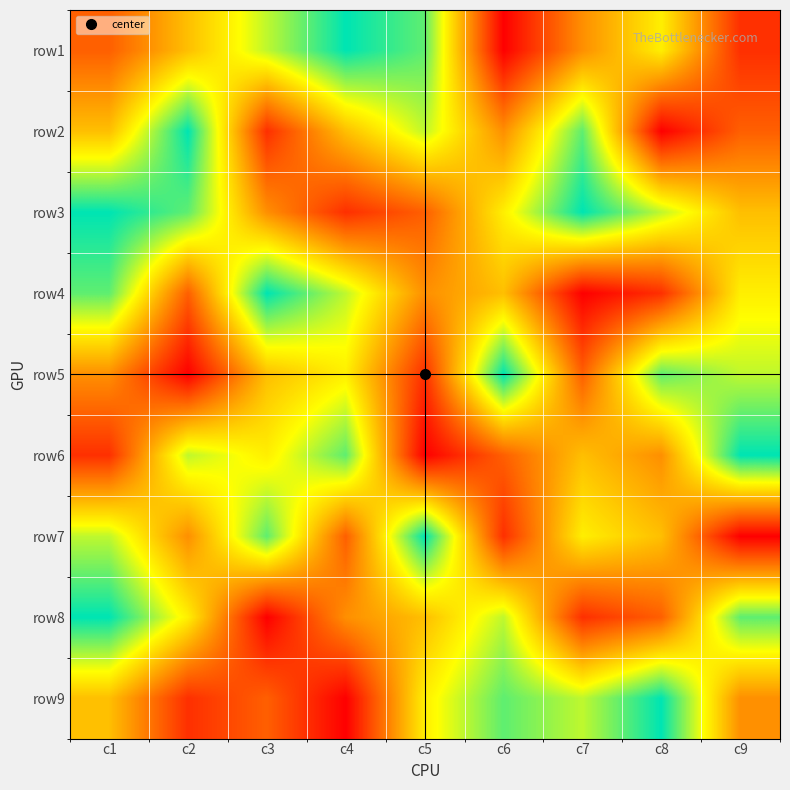

Count the number of data series in this chart.

9